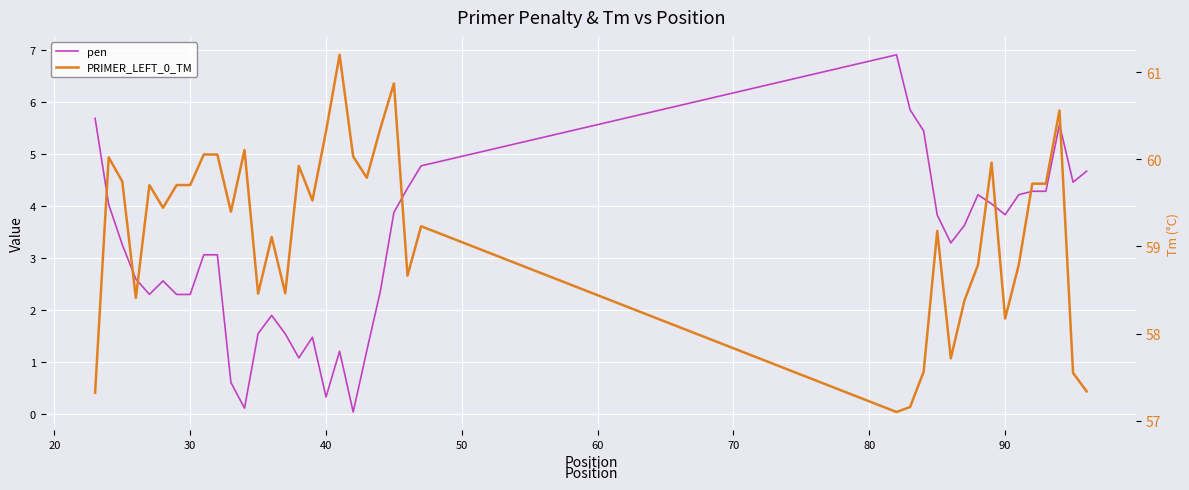

How many lines are shown in the chart?

2